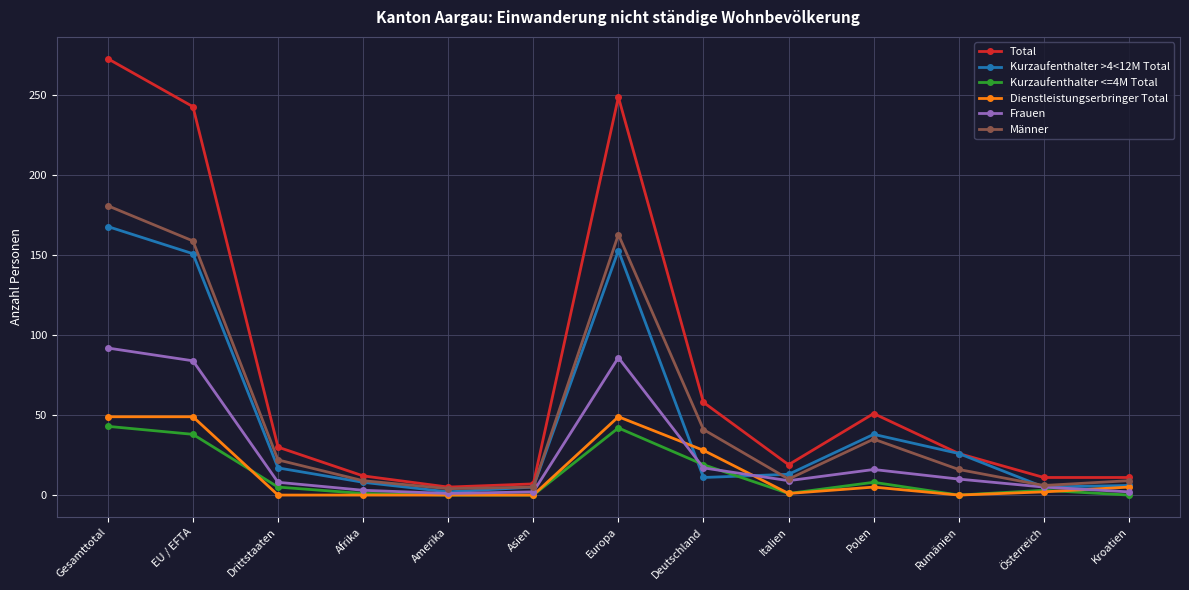

Where is Dienstleistungserbringer Total nearest to the value 24?

Deutschland